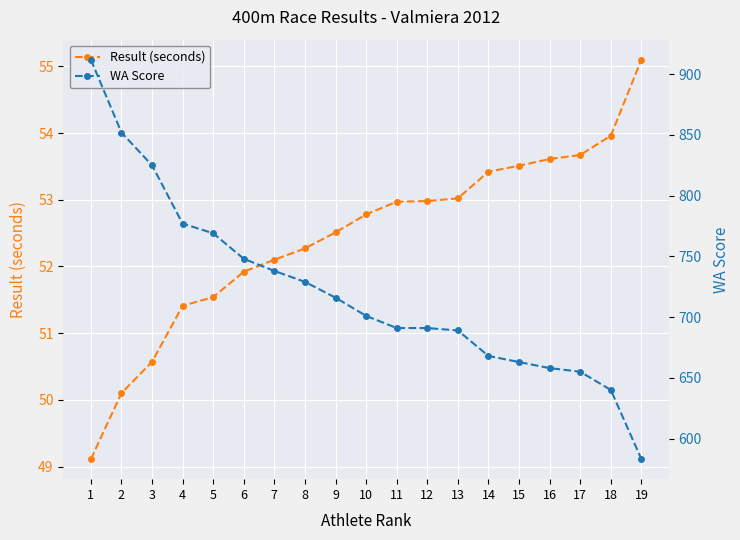

What is the highest value of the Result (seconds) series?

55.1